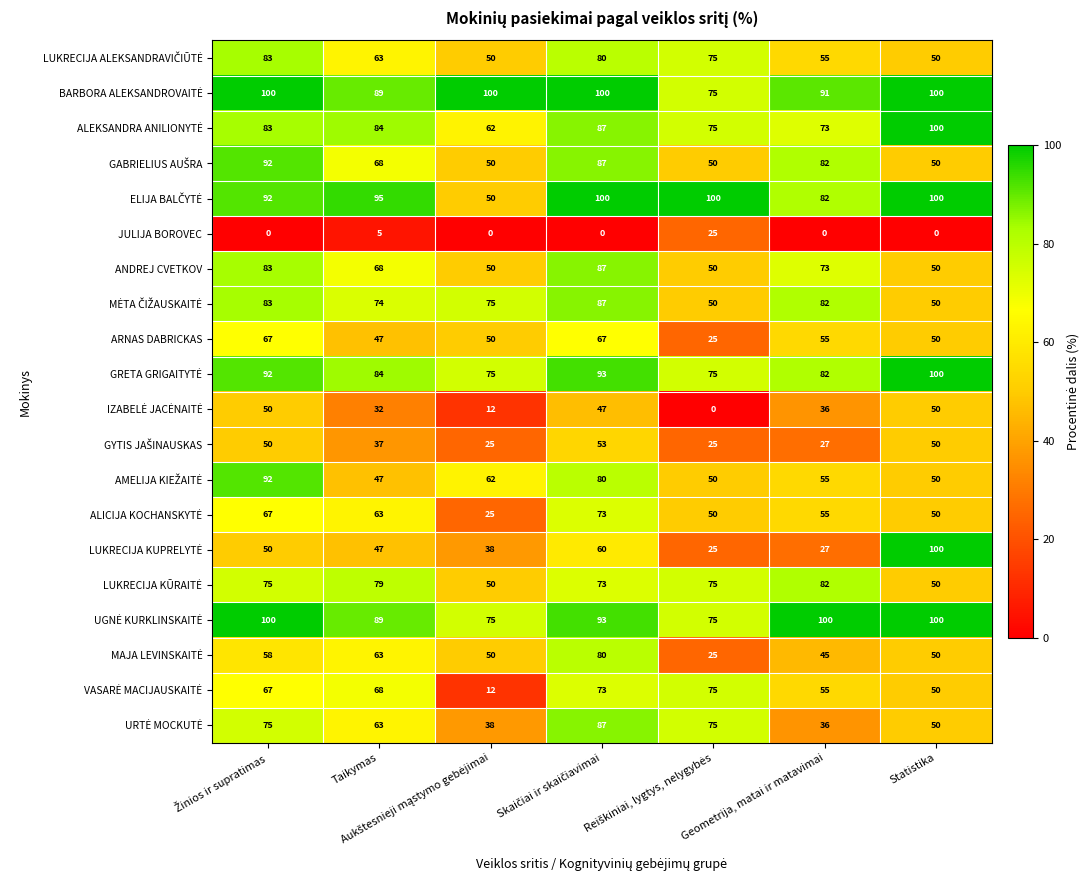

At how many categories does at least one series exceed 40?

7